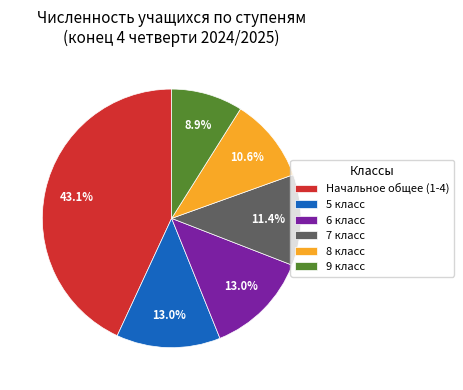

Which has a higher value, Начальное общее (1-4) or 5 класс?

Начальное общее (1-4)